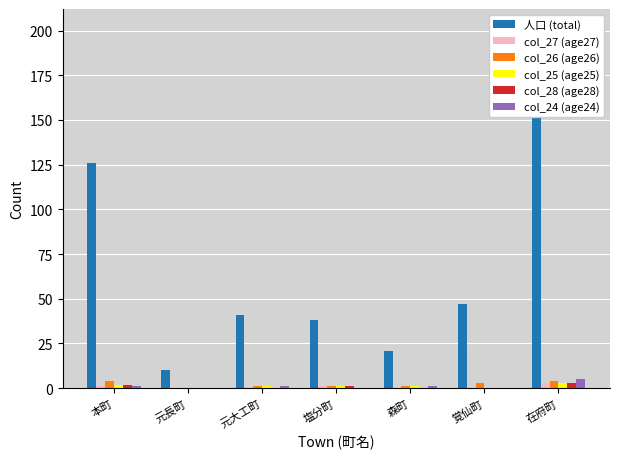

Rank the series at 森町 from lowest to highest value.

col_27 (age27), col_28 (age28), col_26 (age26), col_25 (age25), col_24 (age24), 人口 (total)